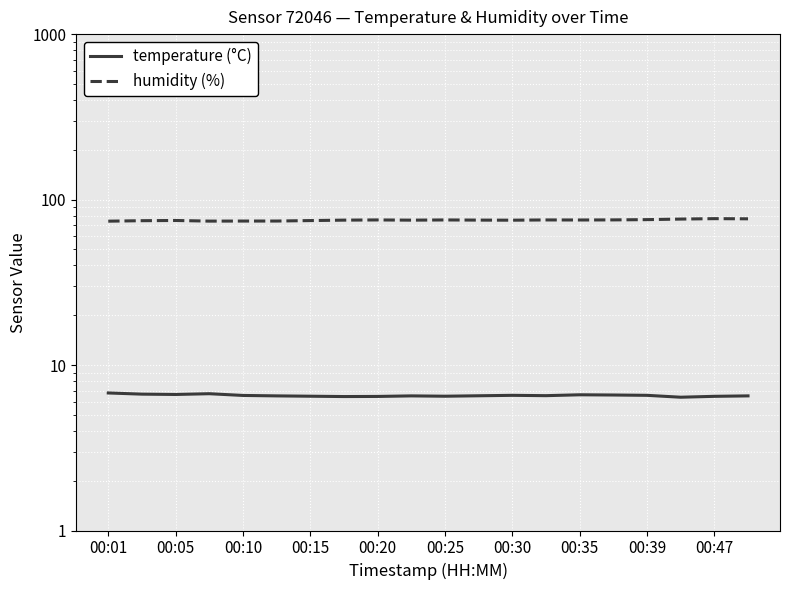

At 00:47, list the series in order from smallest to largest.

temperature (°C), humidity (%)